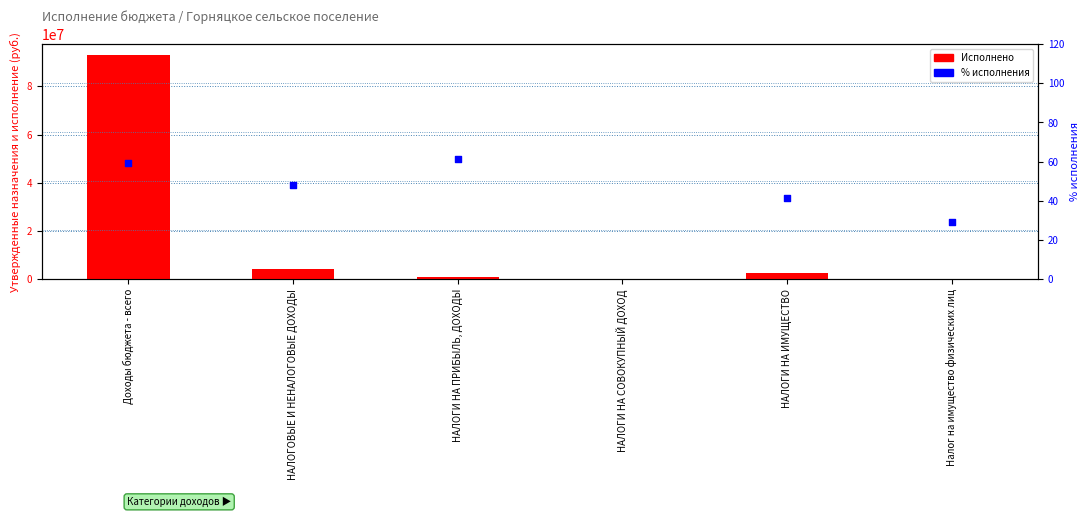

Is the value of % исполнения at НАЛОГИ НА СОВОКУПНЫЙ ДОХОД greater than the value of Исполнено at НАЛОГИ НА ИМУЩЕСТВО?

No